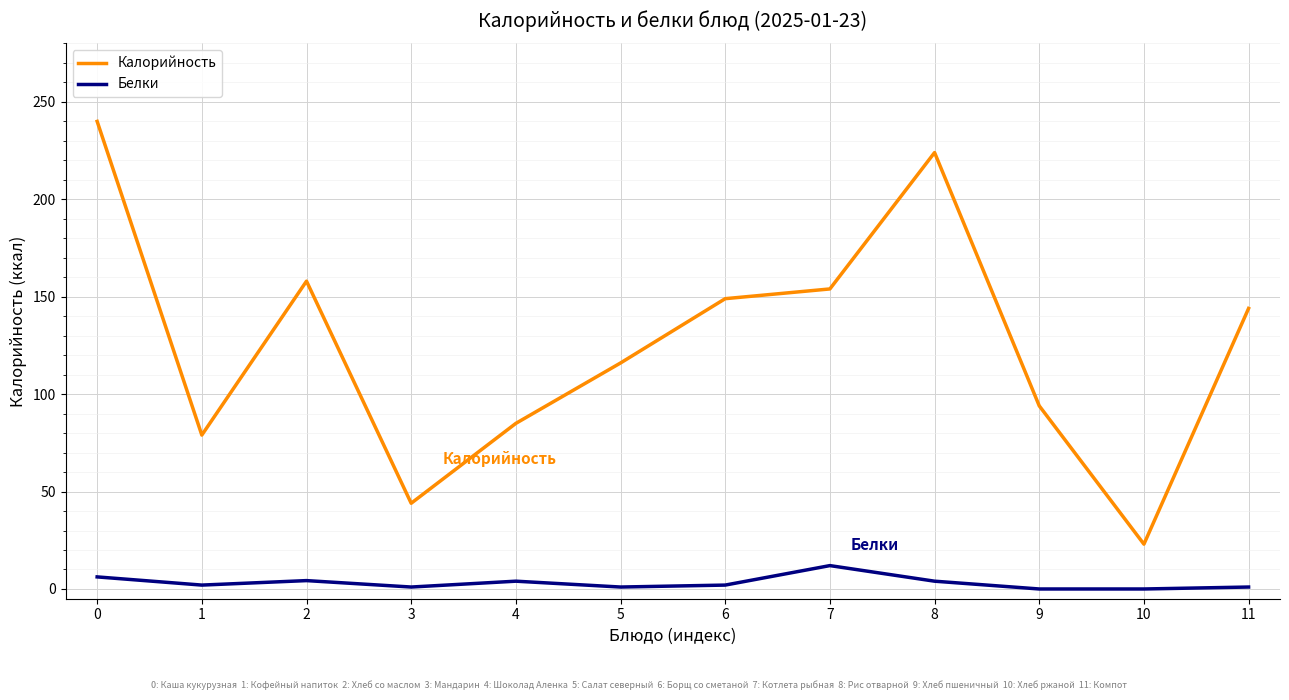

How many lines are shown in the chart?

2